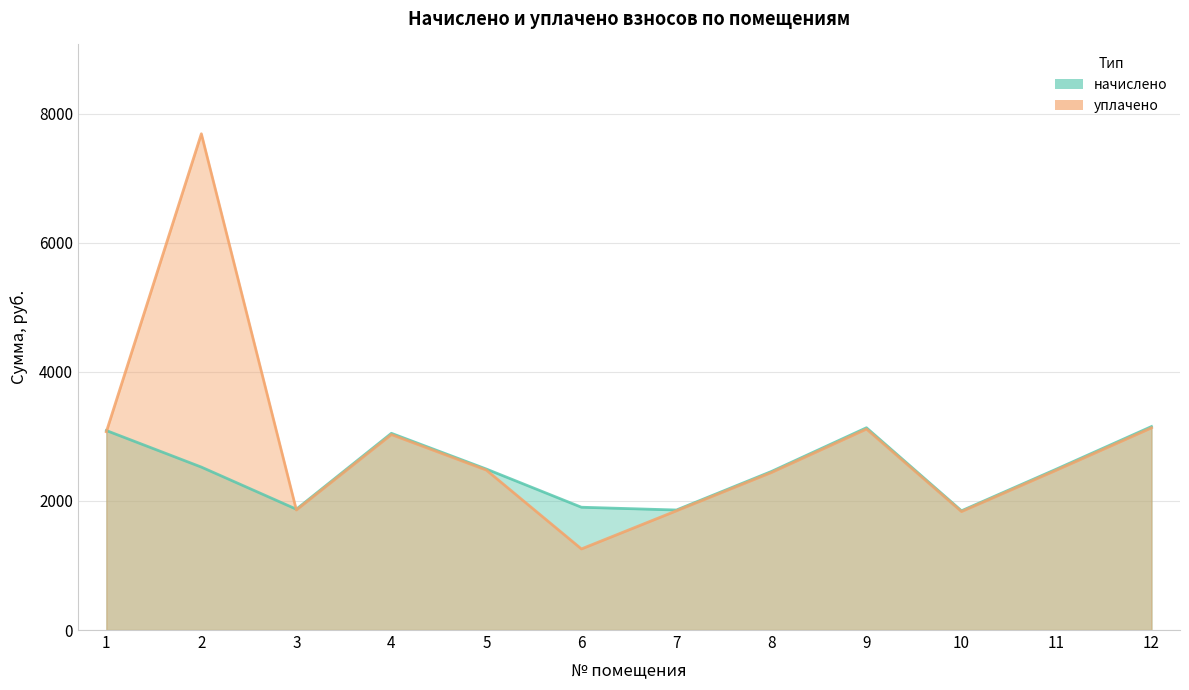

What are all the series names shown in the legend?

начислено, уплачено